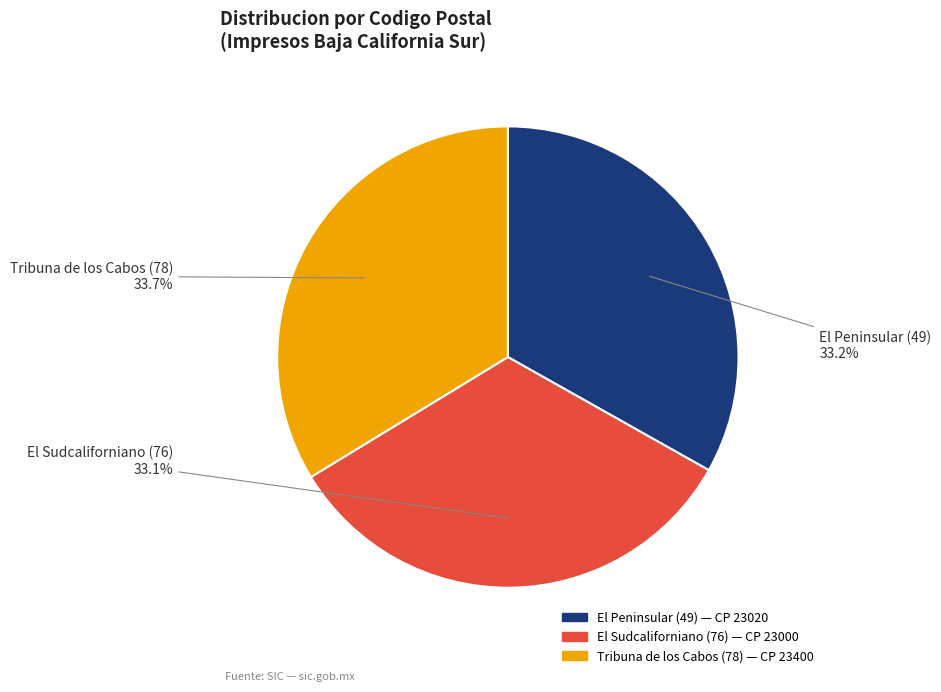

To the nearest percent, what is the combined percentage of El Sudcaliforniano (76) and Tribuna de los Cabos (78)?

67%